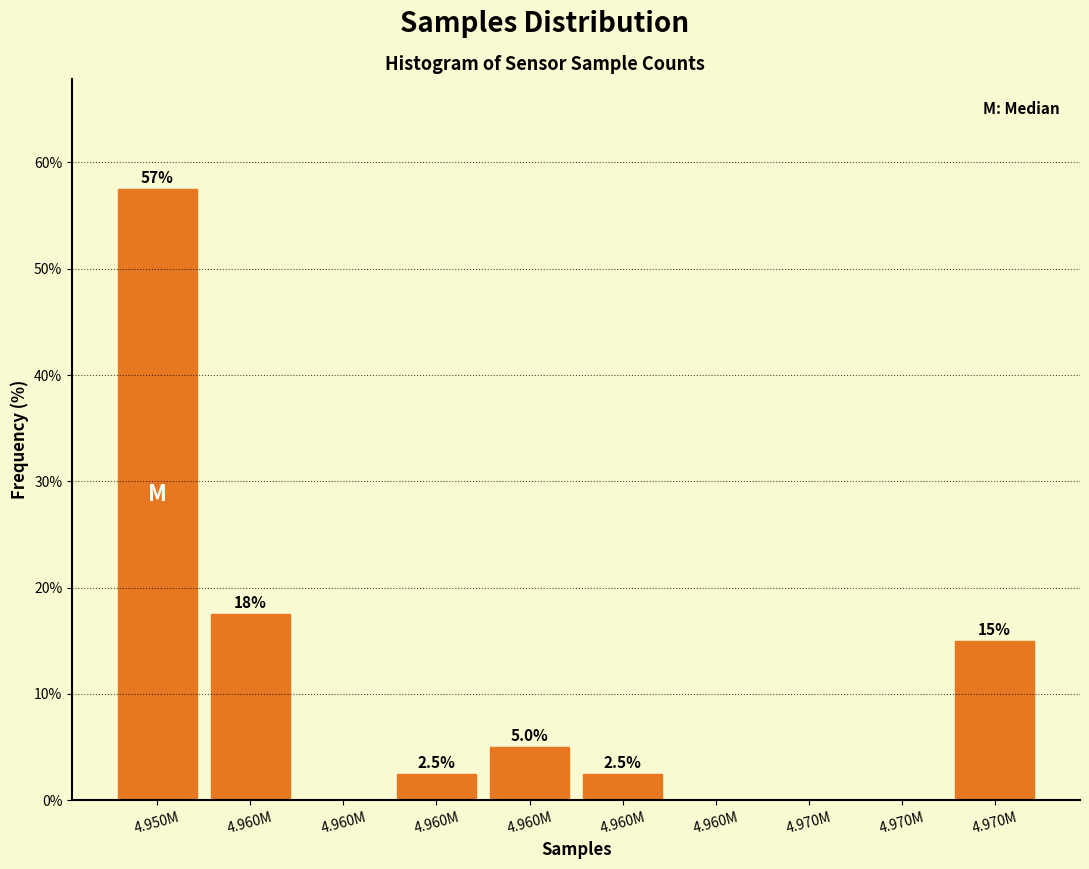

Are the bars horizontal?

No